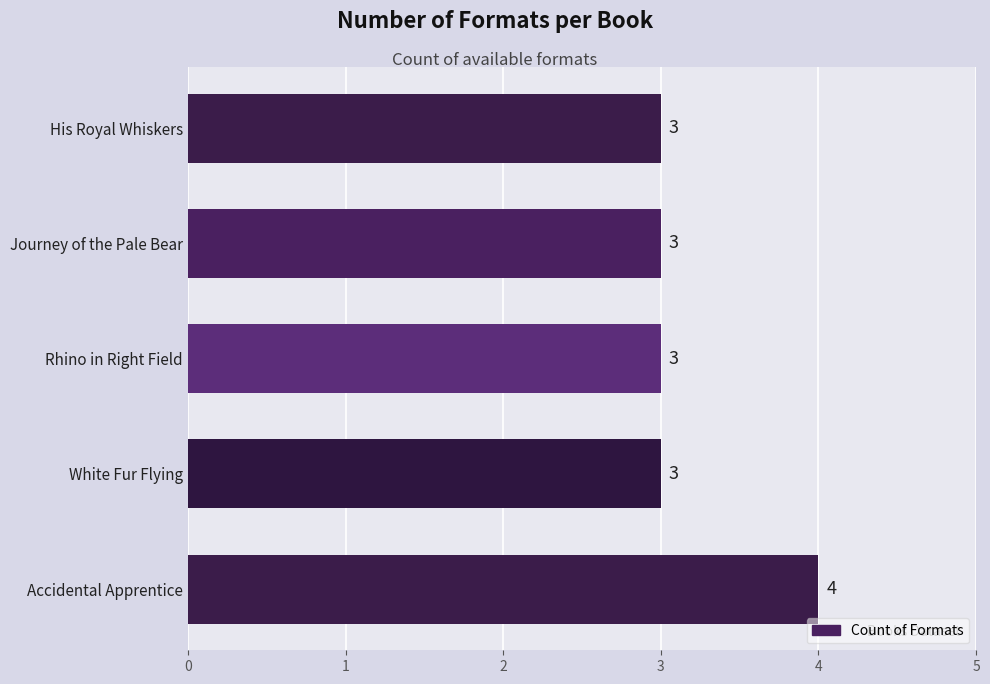

Are the bars grouped side by side (vs. stacked)?

No